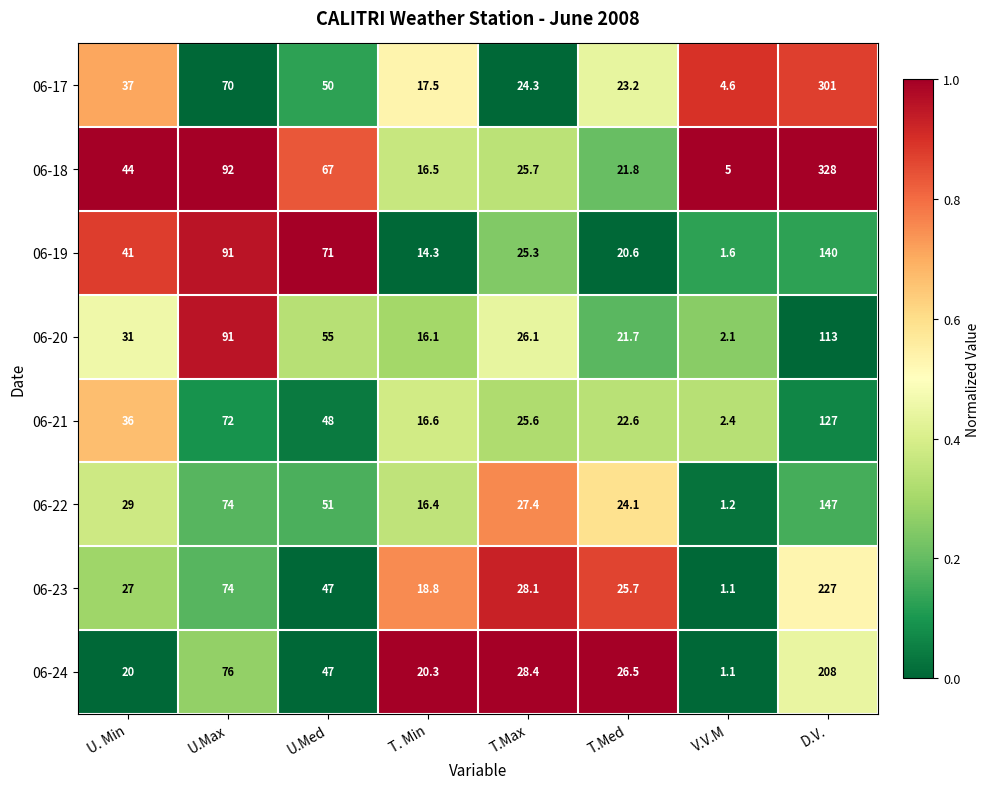

Where is 06-17 nearest to the value 152?

U.Max